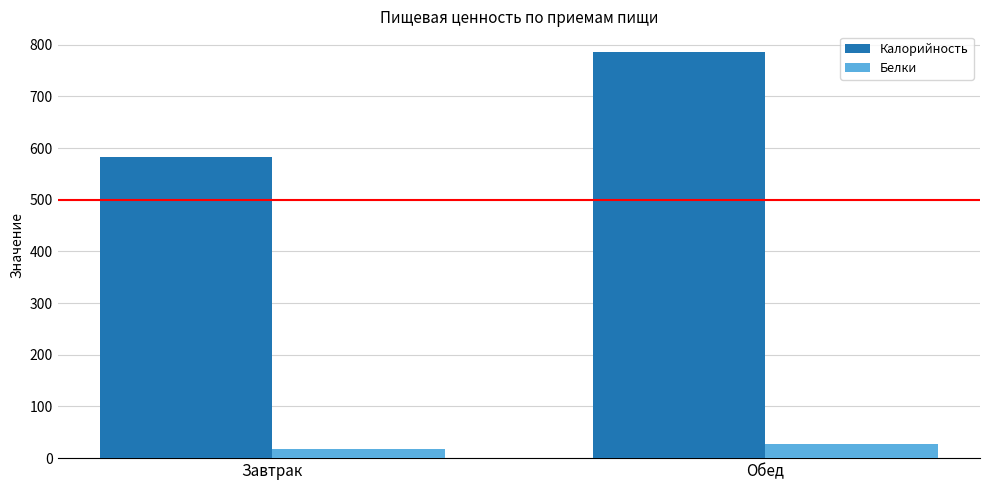

What is the sum of all Калорийность values?

1369.3